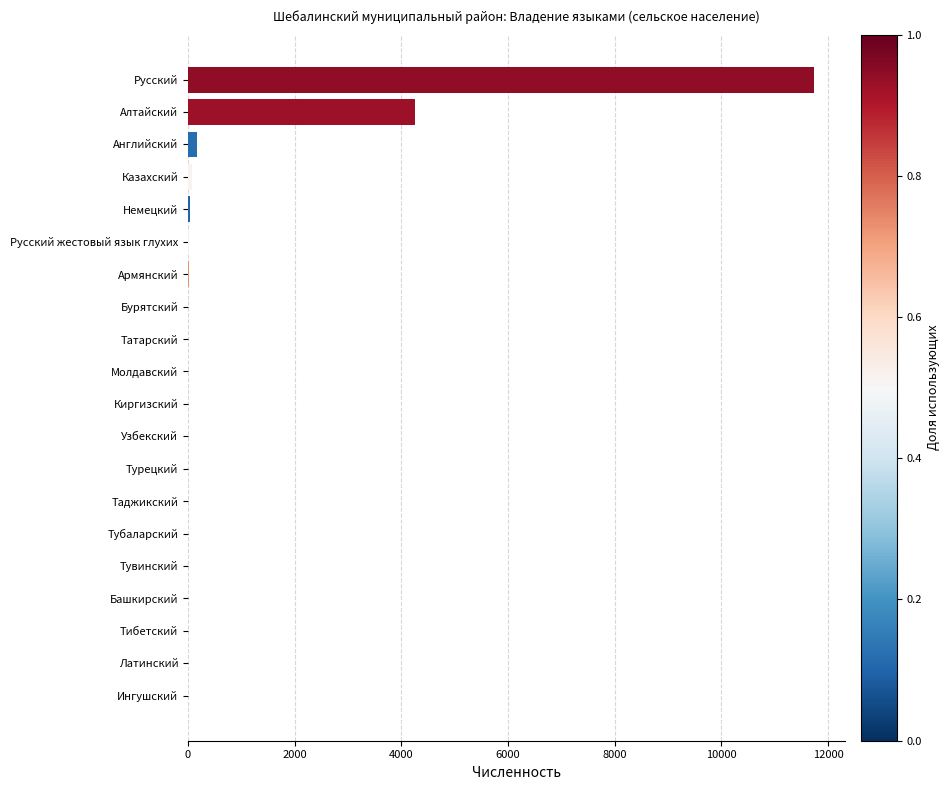

At which label is the value closest to 5869?

Алтайский